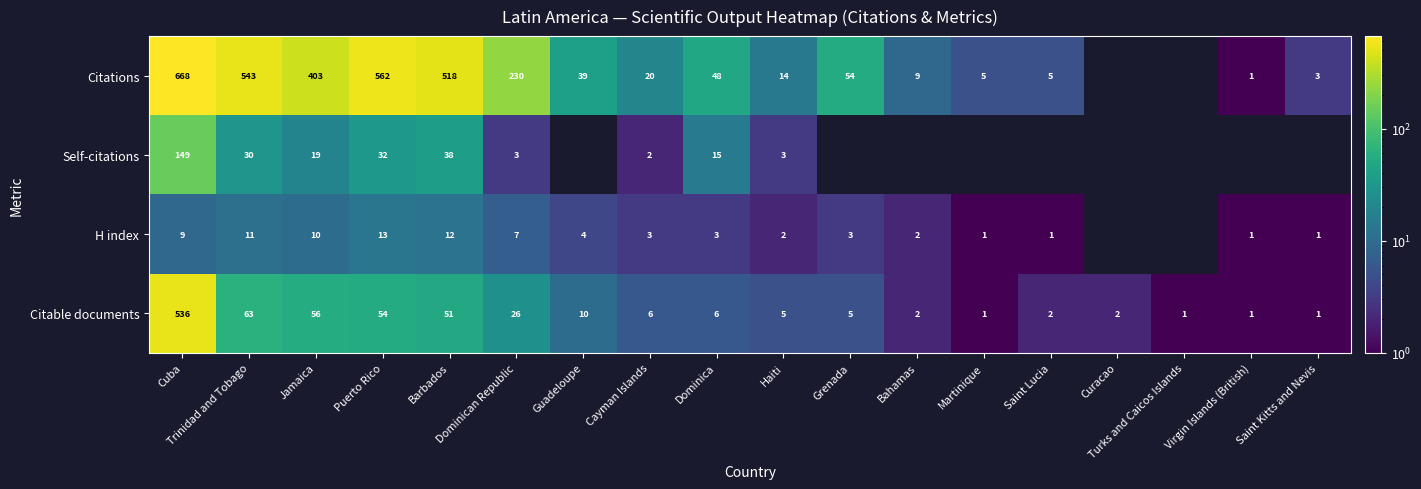

At how many categories does at least one series exceed 139?

6